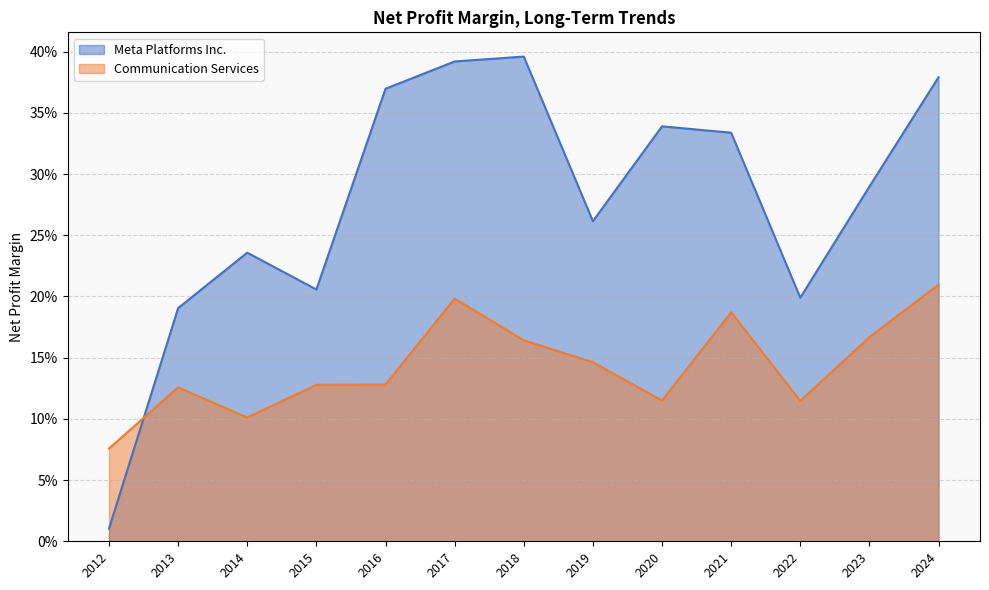

True or false: Meta Platforms Inc. has more than 1 points higher than both neighbors.

True